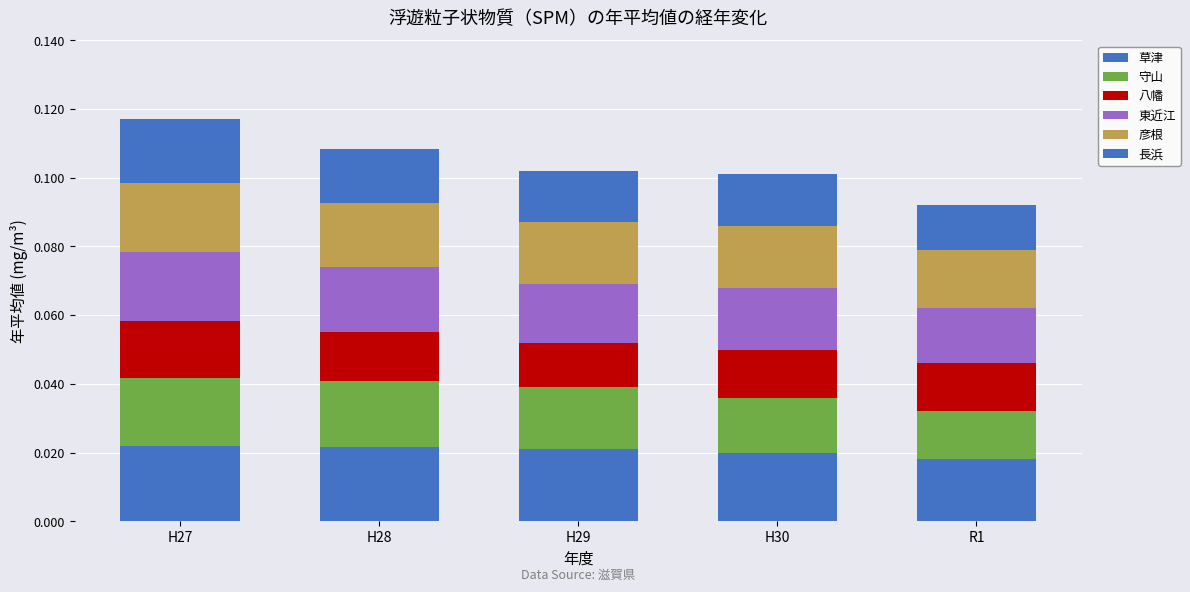

How many bars are there in total?

5